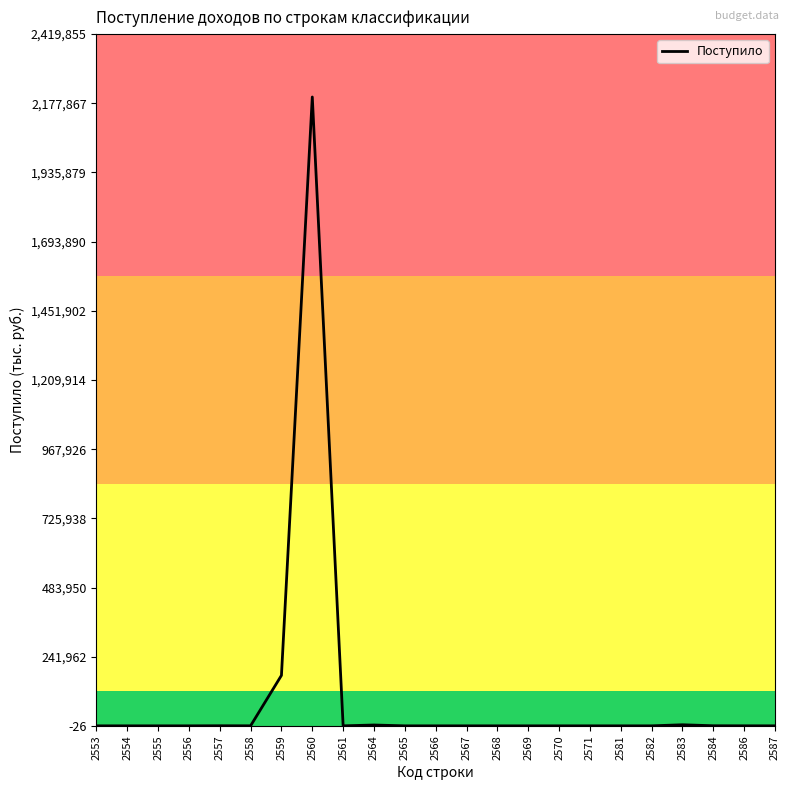

How many values are below 4?

11